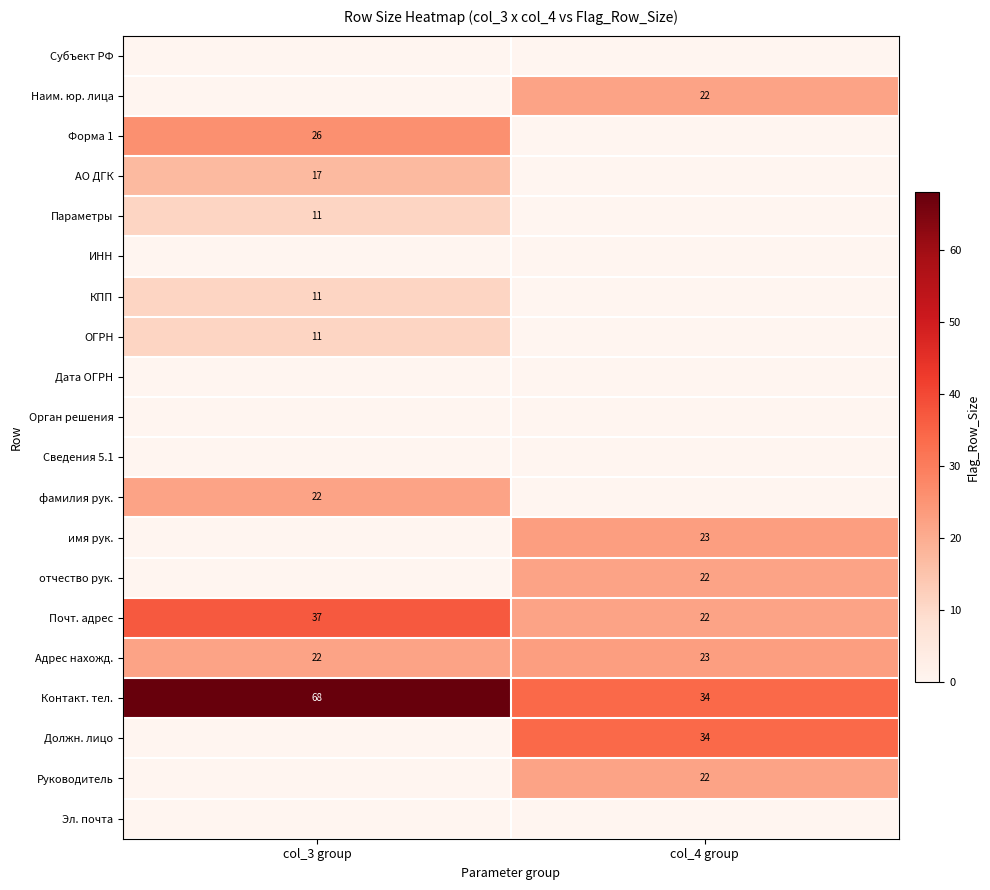

Read the Контакт. тел. value at col_3 group.

68